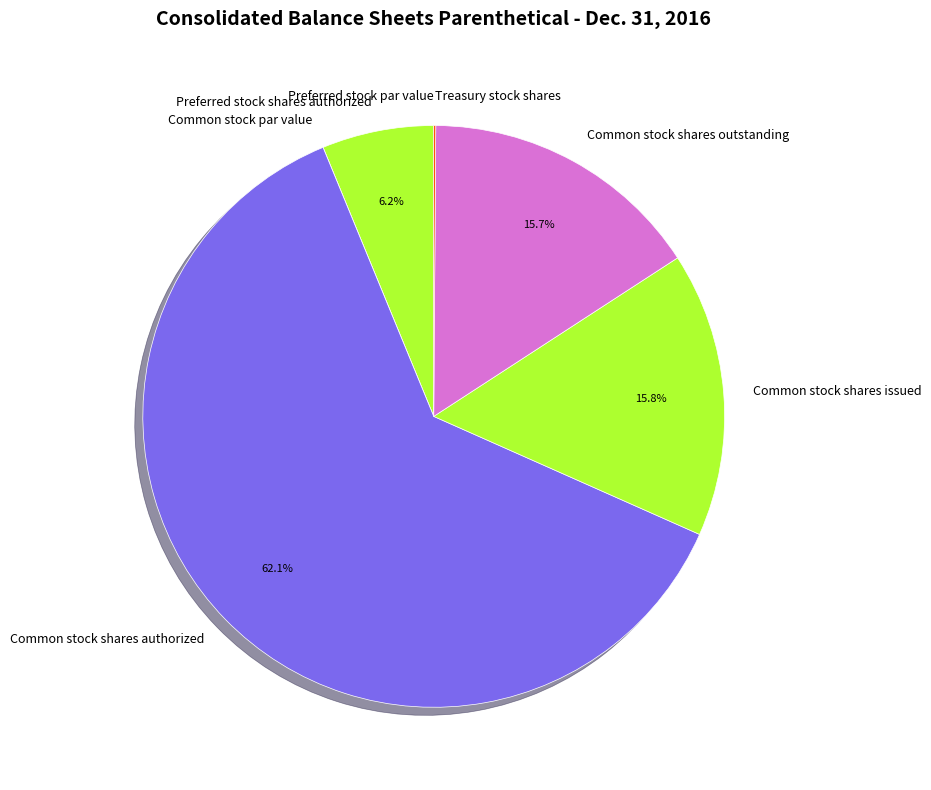

Which category has the biggest portion of the pie?

Common stock shares authorized